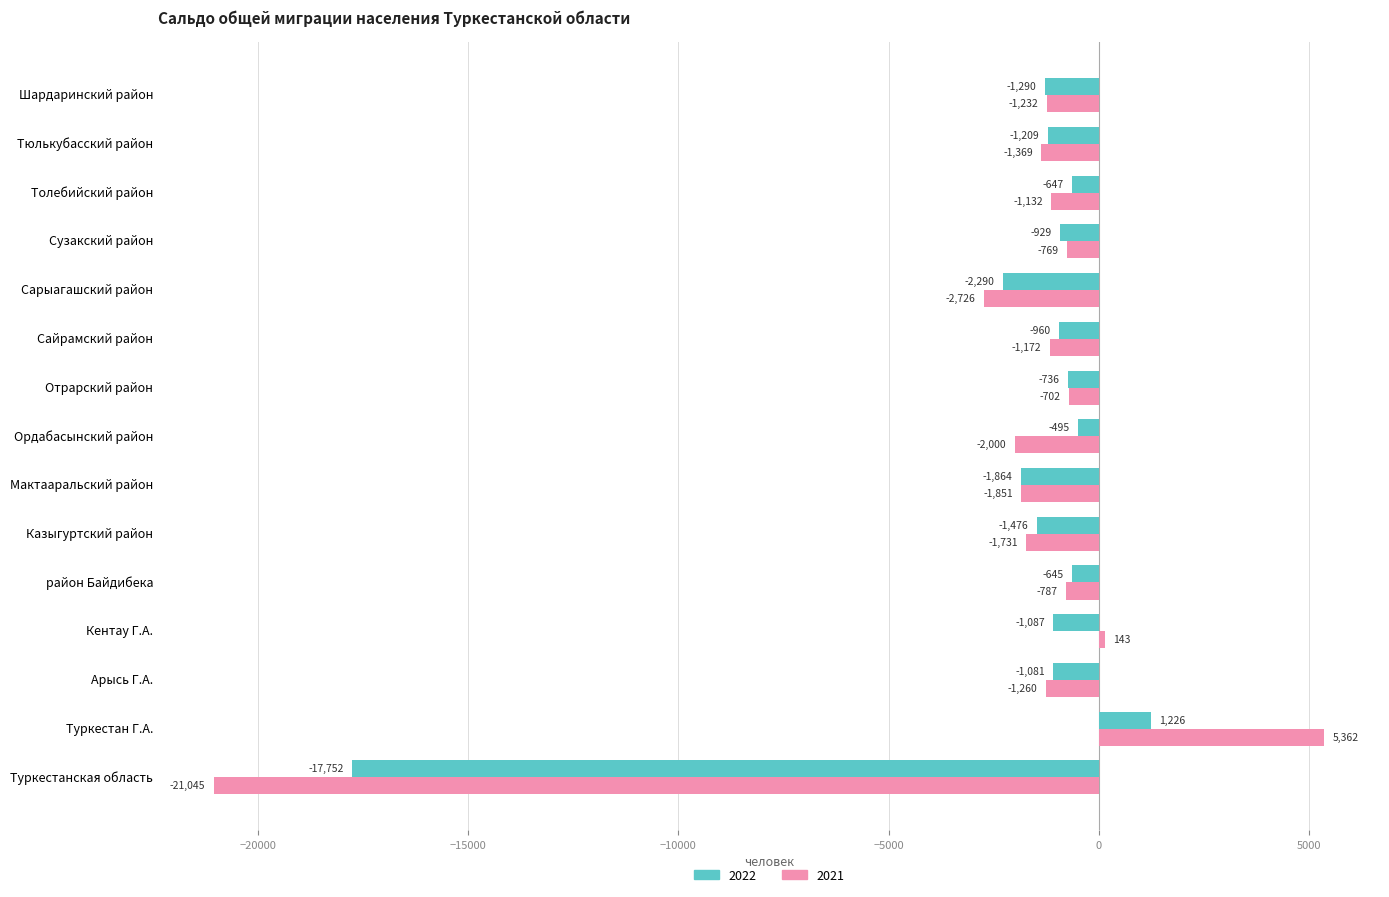

What is the sum of the 2021 values at Мактааральский район and Сайрамский район?

-3023